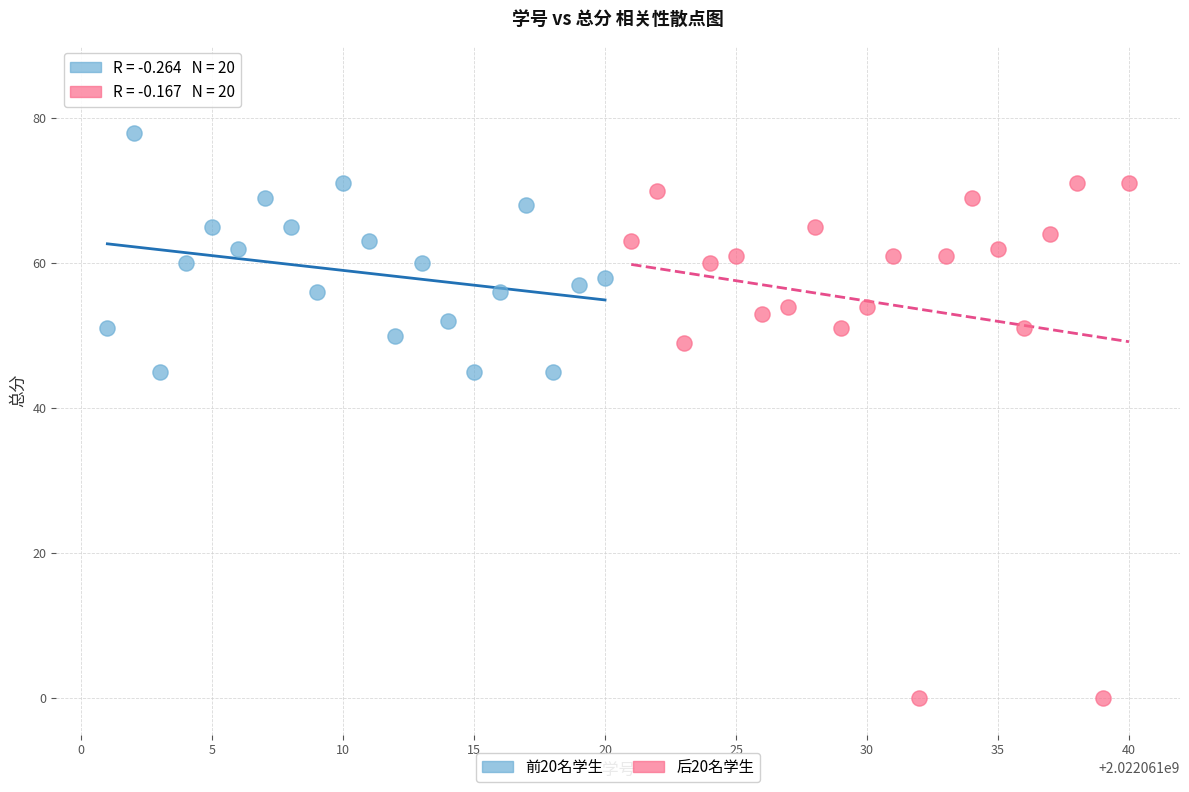

What are all the series names shown in the legend?

前20名学生, 后20名学生